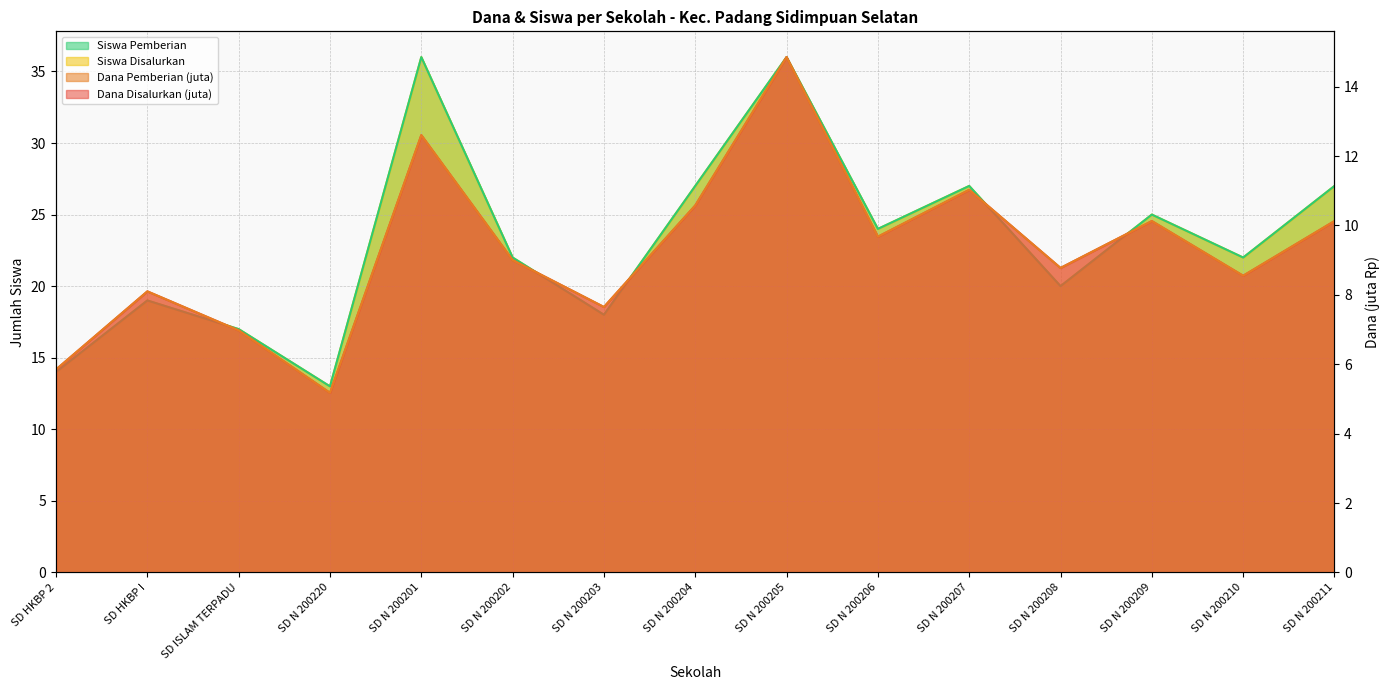

True or false: Dana Disalurkan has a value of 9.0 at SD N 200202.

True